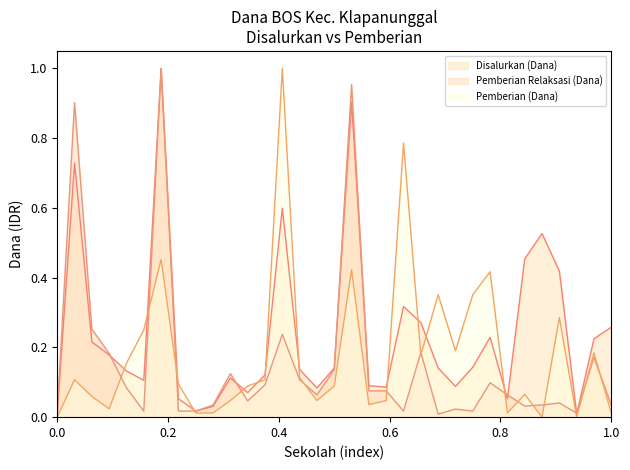

The value of Disalurkan (Dana) at SD NEGERI CIKAHURIPAN 01 is 0.1. True or false?

False